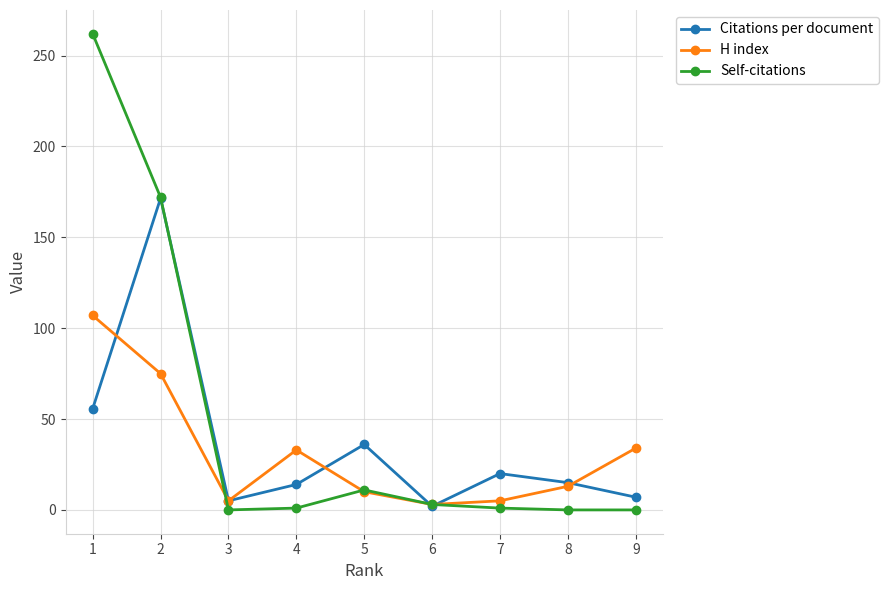

How many interior local valleys does the Citations per document series have?

2